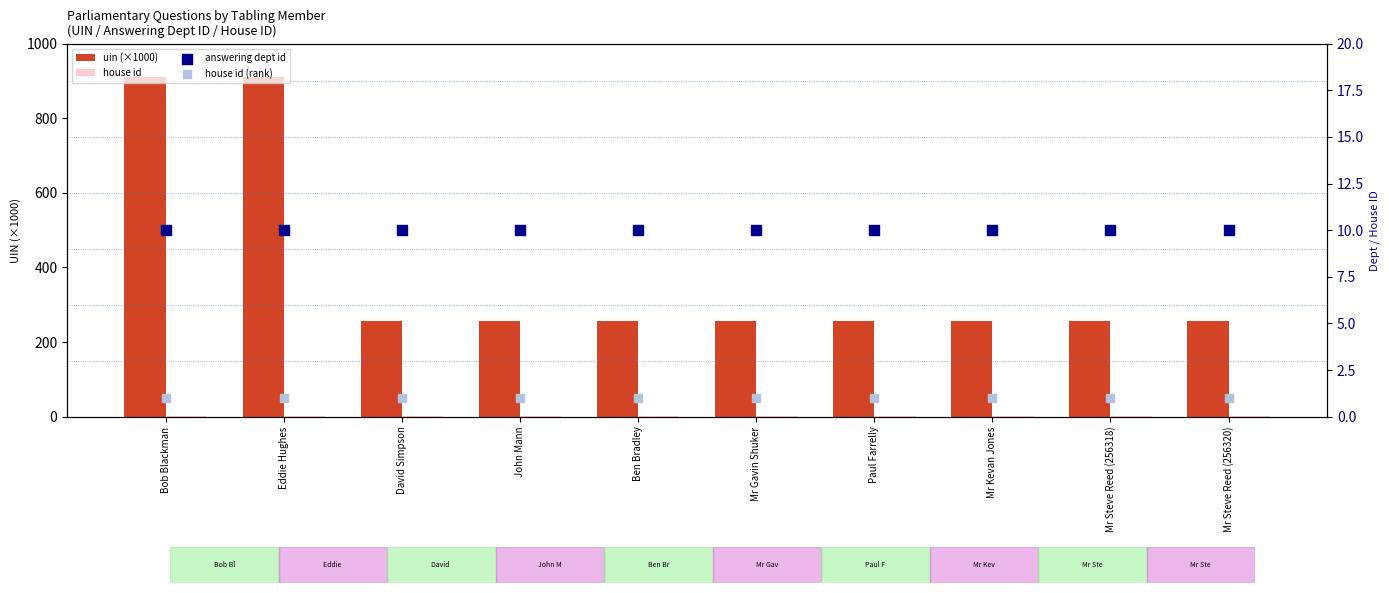

Which series has the largest Y range (max minus min)?

uin (×1000)